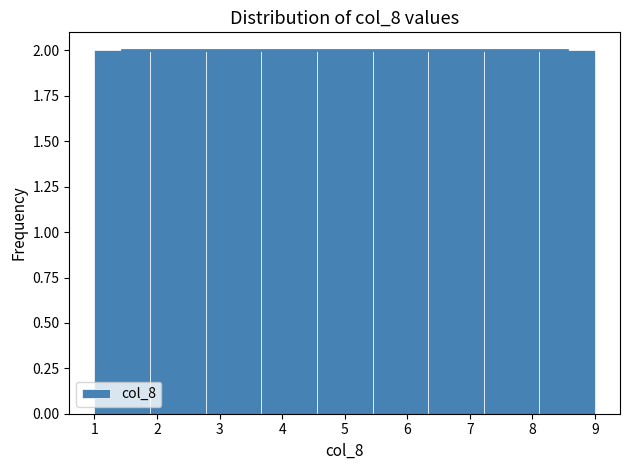

Reading left to right, transcribe this chart: for each bar, give the range it covers on the x-axis and its height. Neither the bar edges nor the heights are printed on the chart, so give them approximately, as read against the axes.

1.0 to 1.9: 2
1.9 to 2.8: 2
2.8 to 3.7: 2
3.7 to 4.6: 2
4.6 to 5.4: 2
5.4 to 6.3: 2
6.3 to 7.2: 2
7.2 to 8.1: 2
8.1 to 9.0: 2